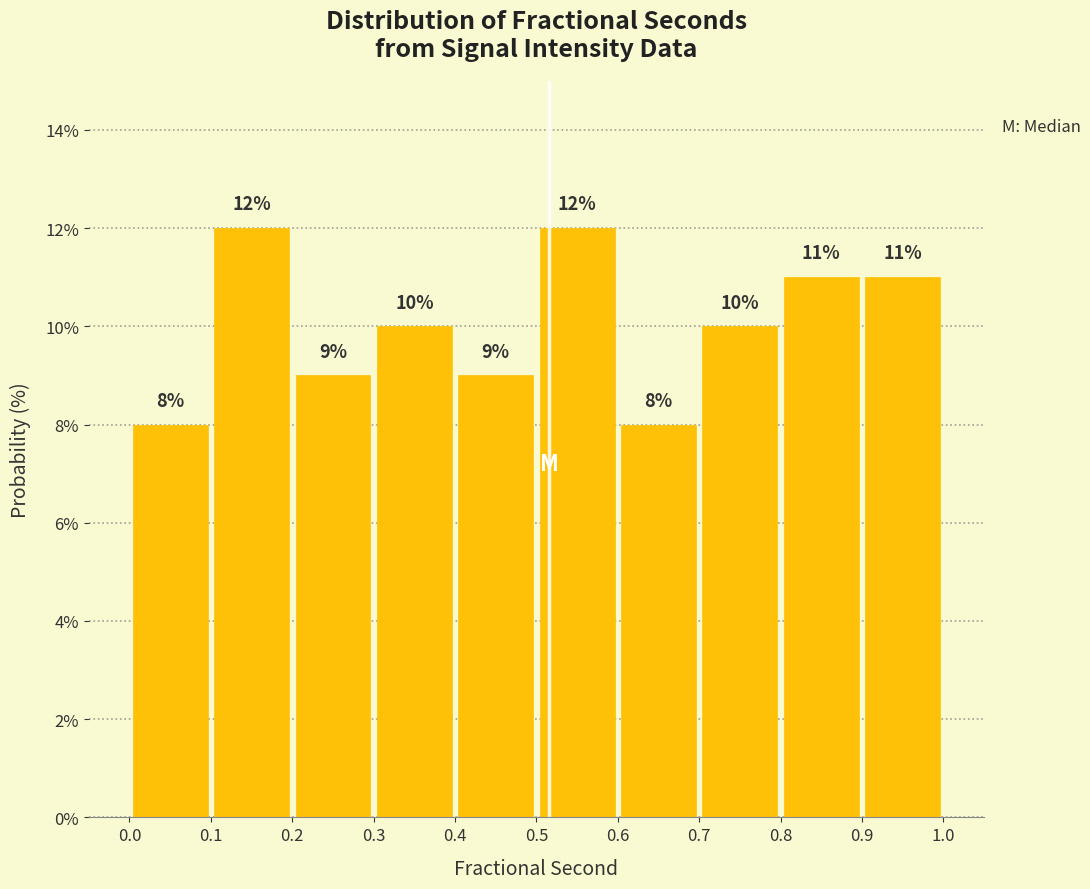

How tall is the bar that spans 0.5 to 0.6 on the x-axis?

12